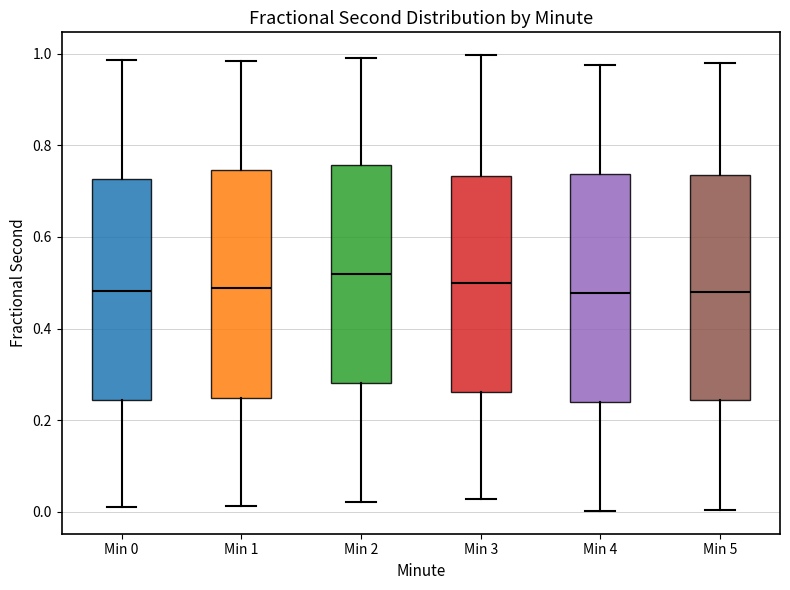

Where does the upper whisker of the box for Min 2 end on the y-axis? The values are not printed on the chart, so give them approximately, as read against the axis.

1.00